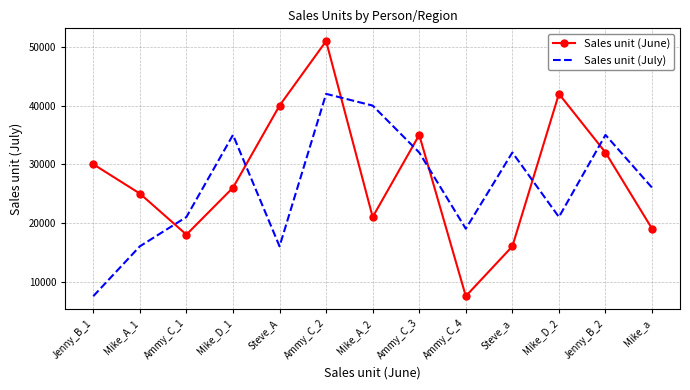

List the series in order of their peak value, lowest first.

Sales unit (July), Sales unit (June)